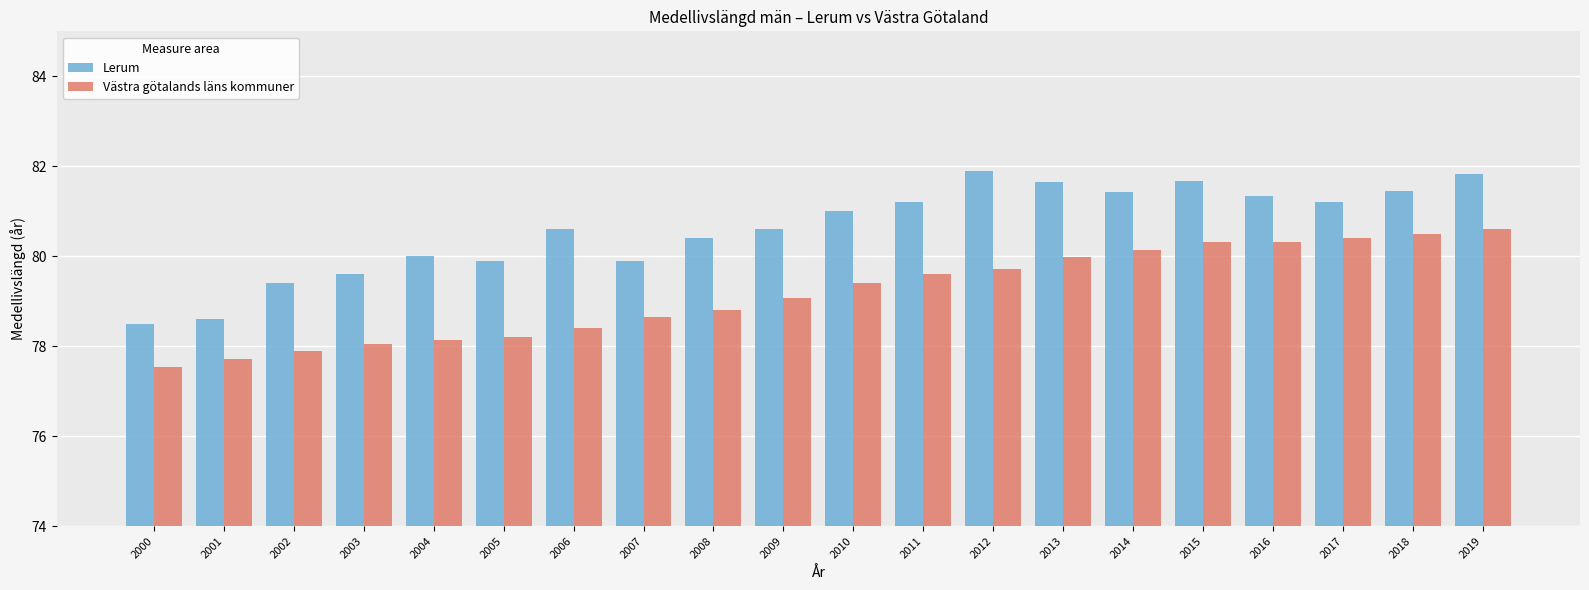

How many groups of bars are there?

20